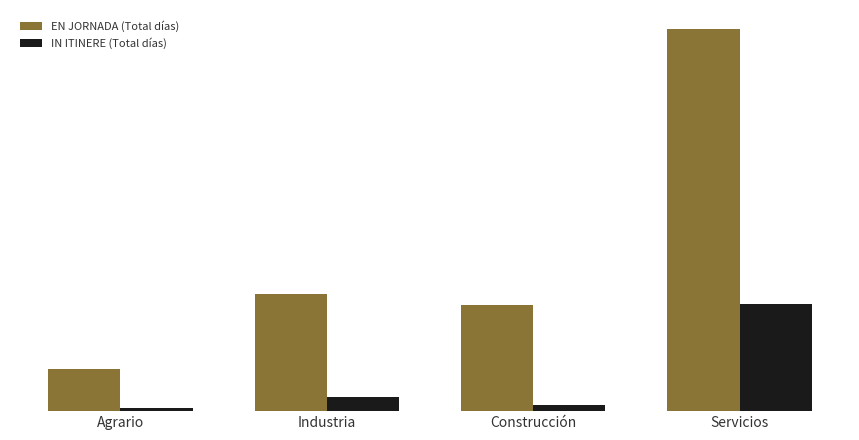

Rank the series by their average value, from highest to lowest.

EN JORNADA (Total días), IN ITINERE (Total días)